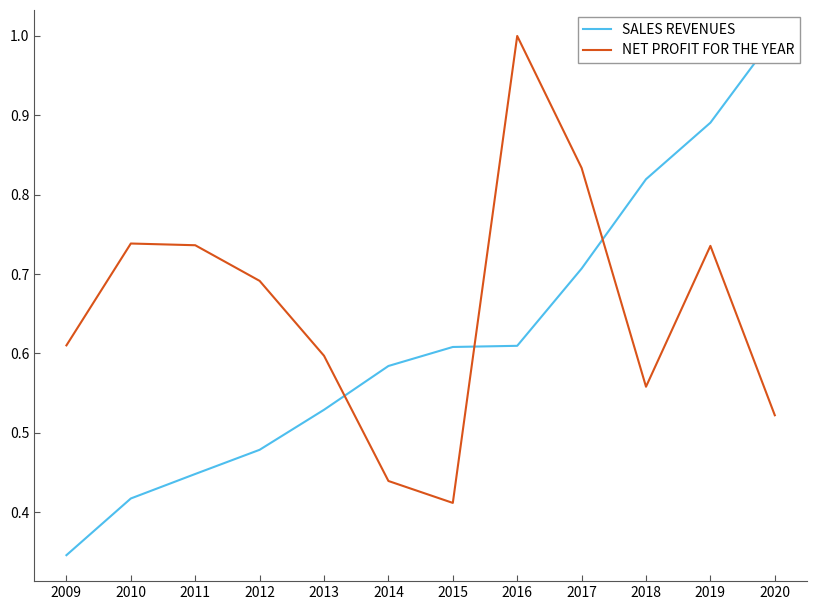

In NET PROFIT FOR THE YEAR, how many points are higher than both neighbors (excluding endpoints)?

3